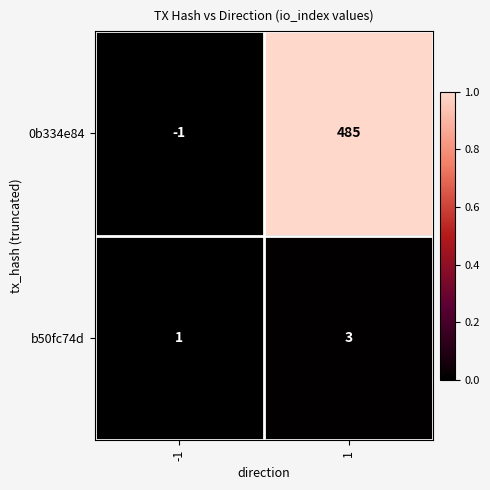

List the series in order of their overall mean, lowest first.

b50fc74d, 0b334e84